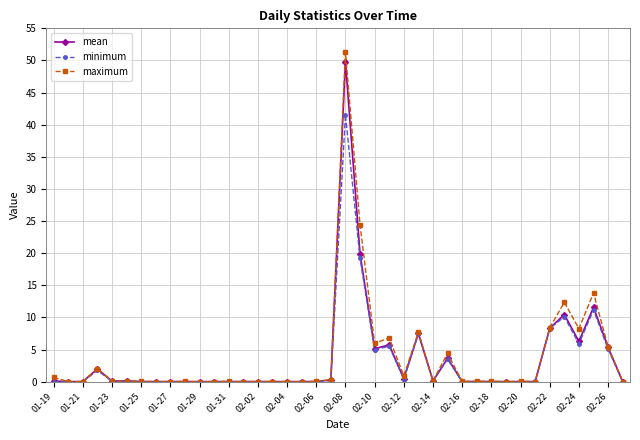

What is the maximum value shown in the chart?

51.3